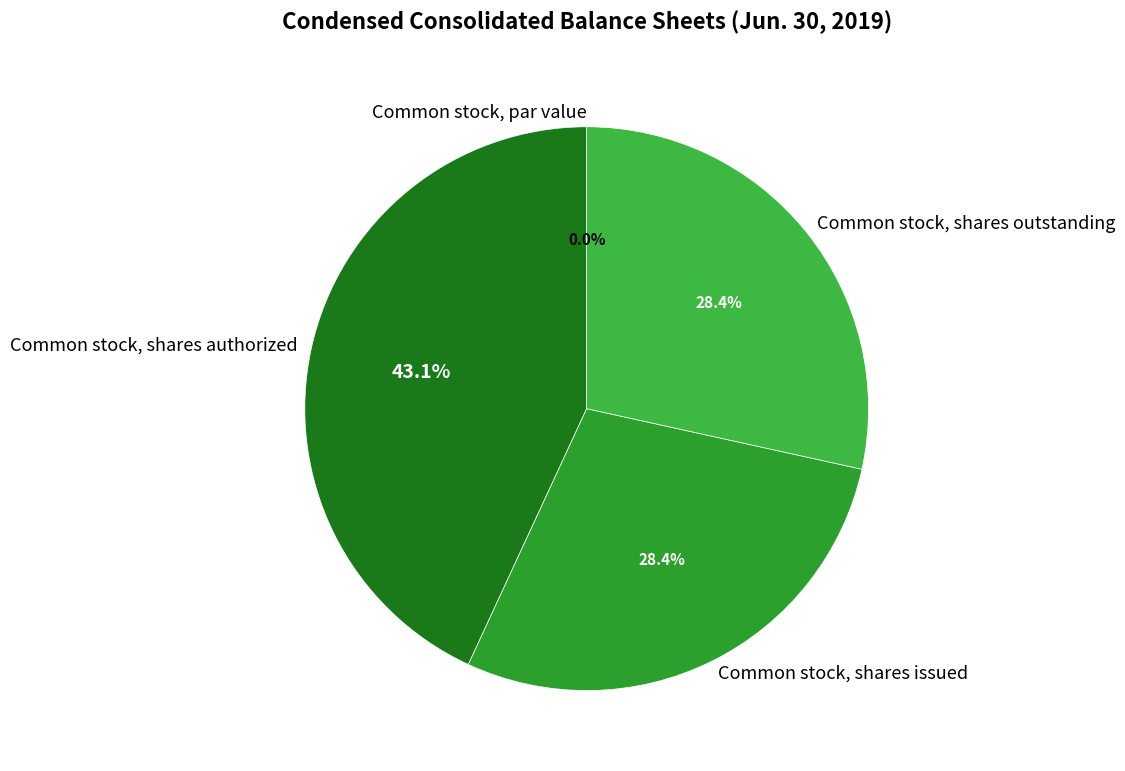

Count the number of slices in the pie.

4